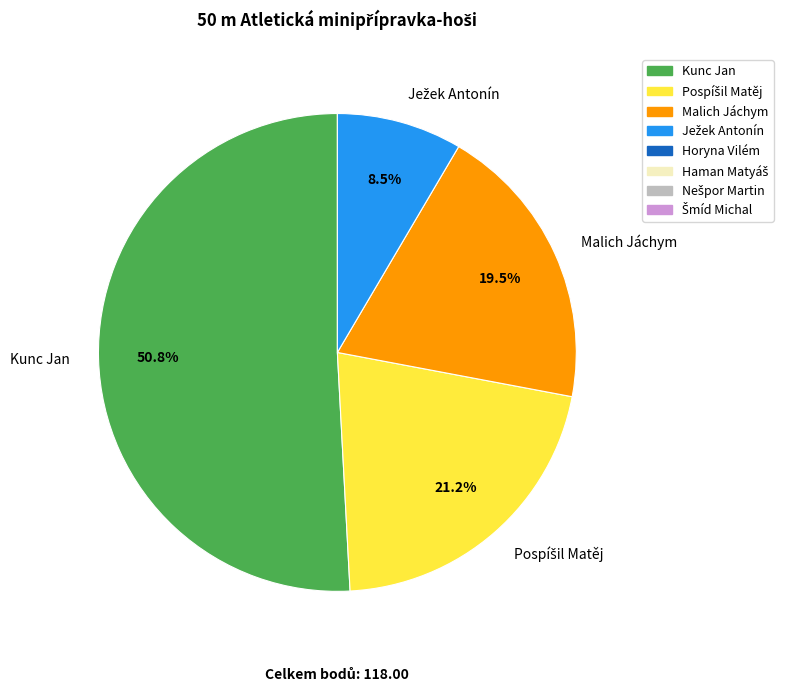

What is the largest slice in the pie chart?

Kunc Jan